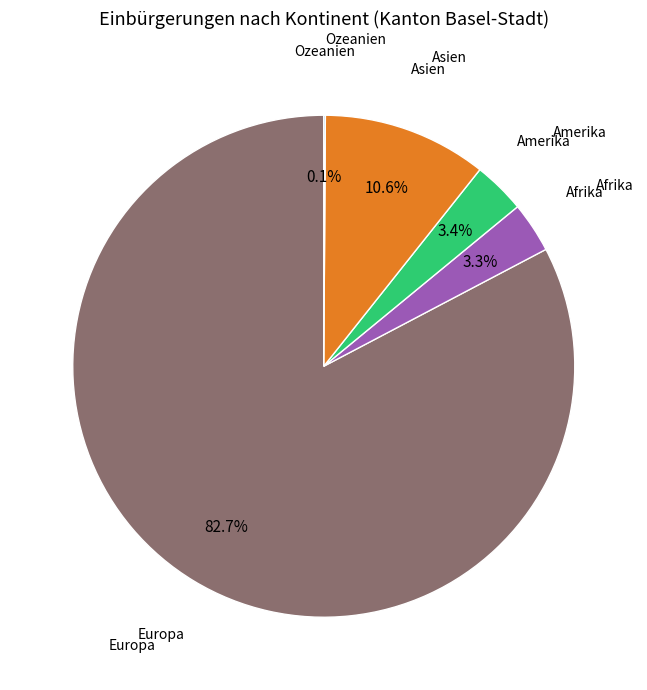

Is there any slice that represents more than half of the pie?

Yes